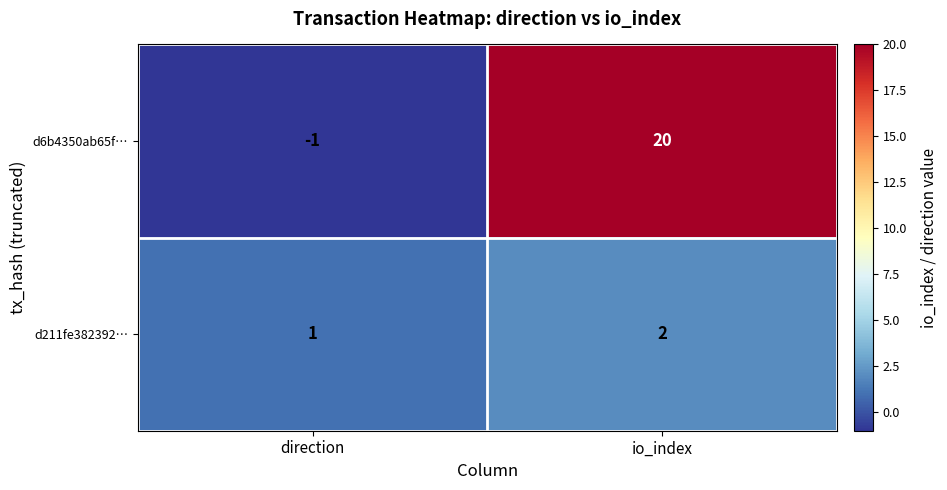

List the series in order of their overall mean, lowest first.

d211fe382392…, d6b4350ab65f…